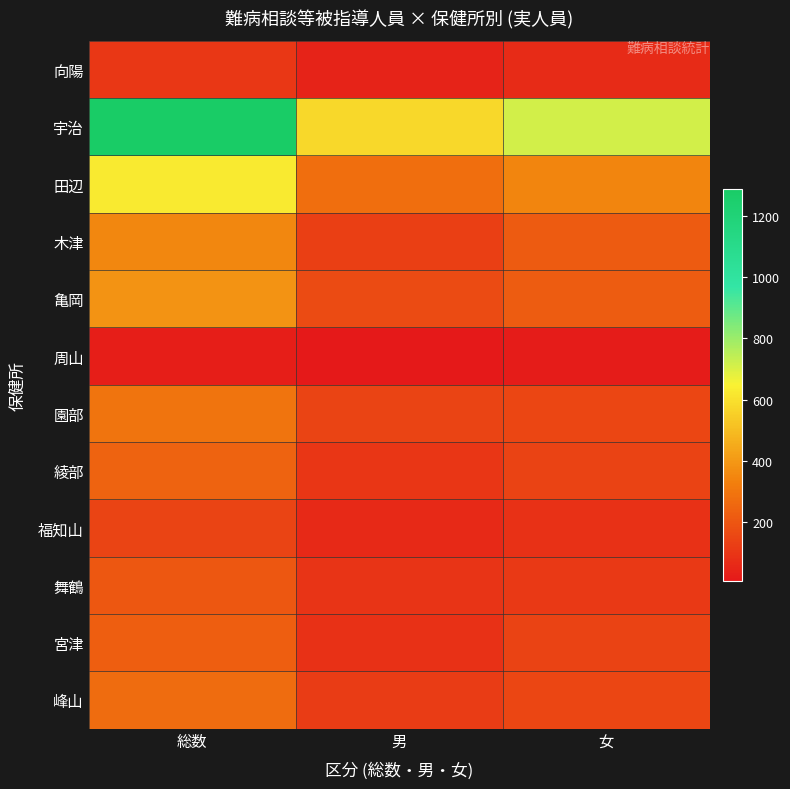

At which category is the sum across all series the highest?

総数